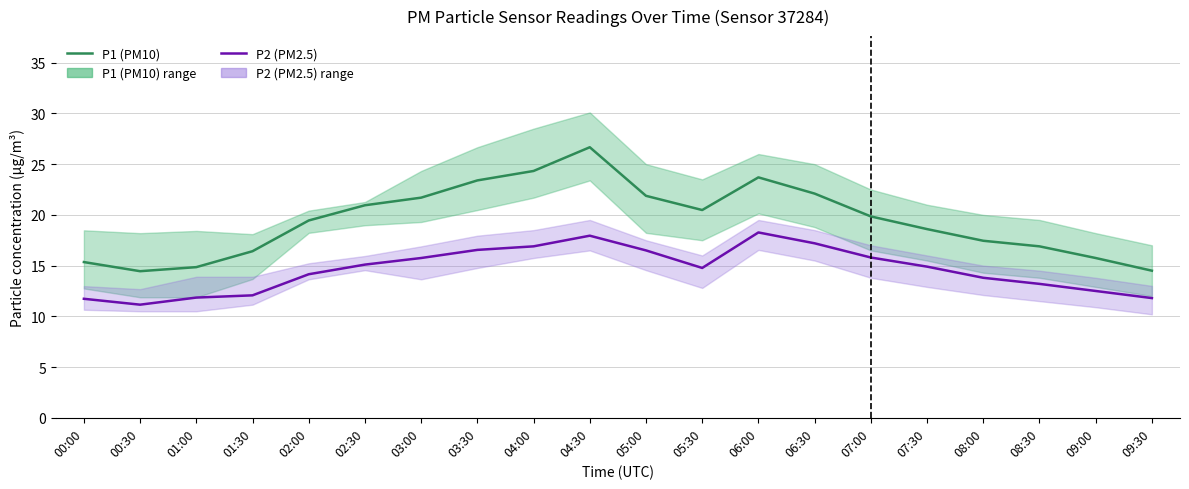

True or false: P2 (PM2.5) has a value of 17.2 at 06:30.

True